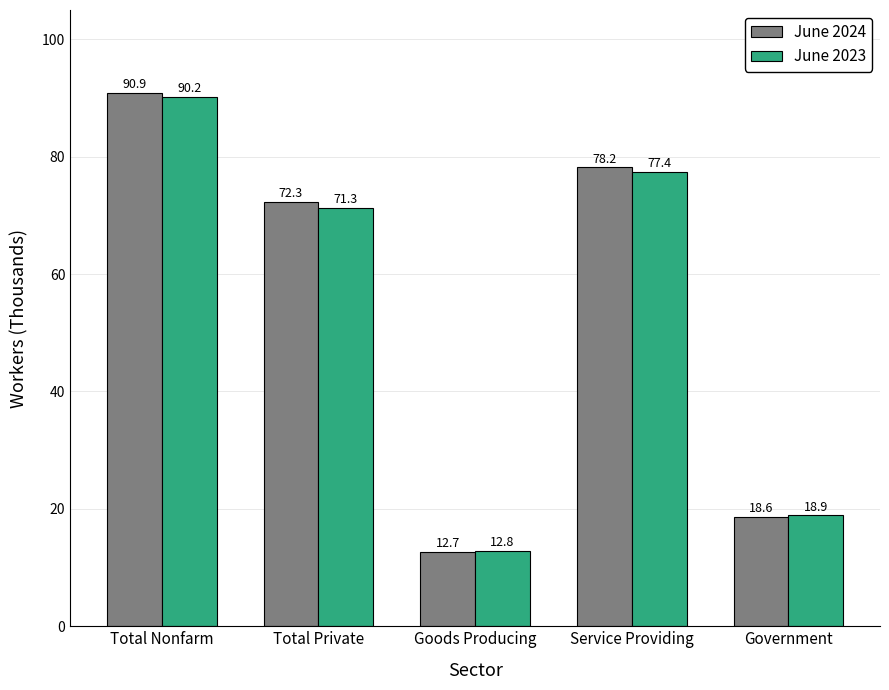

What is the difference between the second highest and second lowest values in the June 2024 series?

59.6